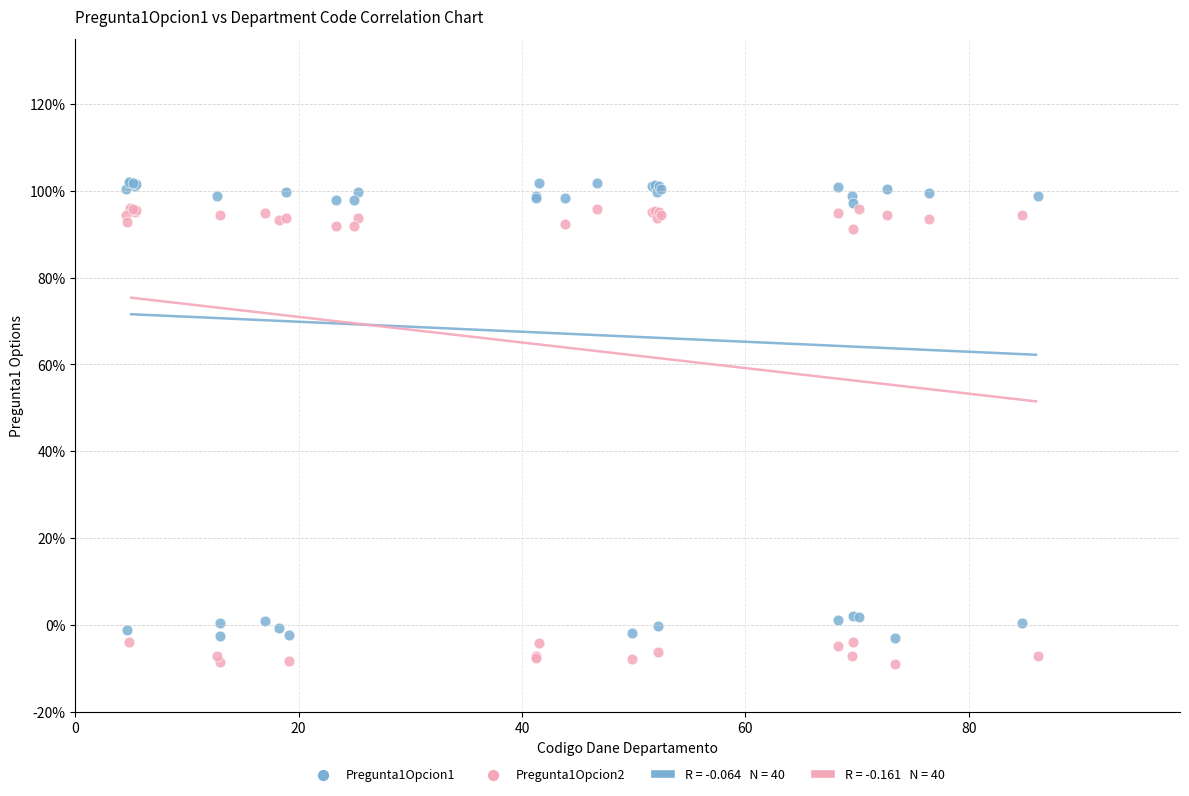

Which series contains the highest Y value?

Pregunta1Opcion1